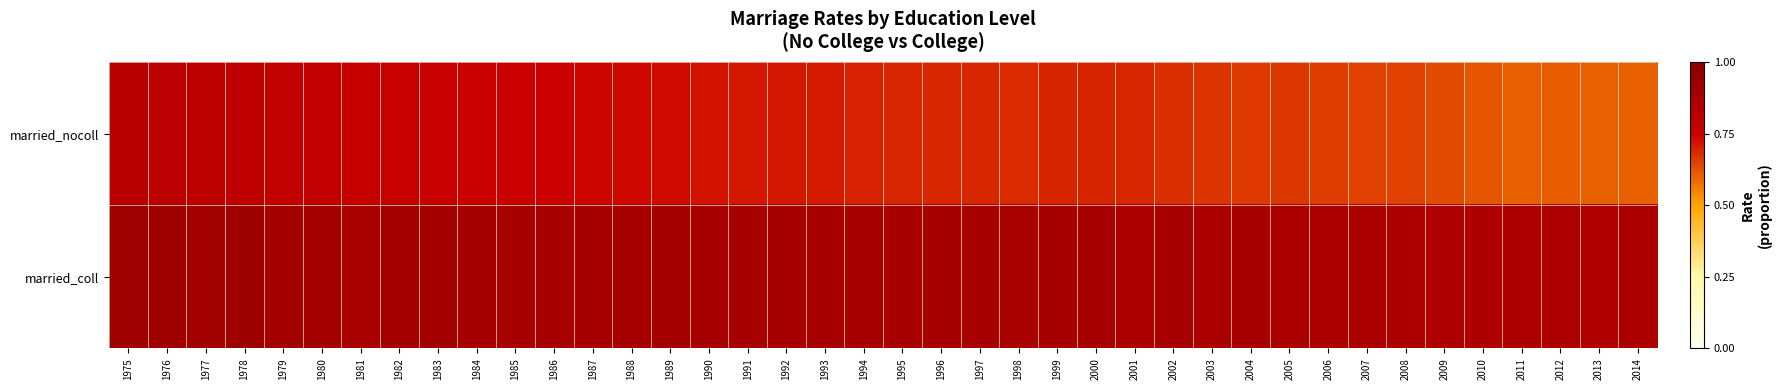

List the series in order of their overall mean, highest first.

married_coll, married_nocoll